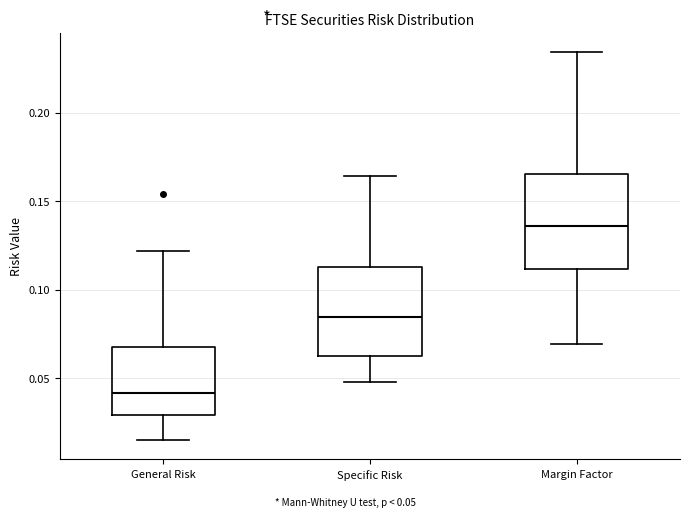

Which box's median line is the lowest?

General Risk